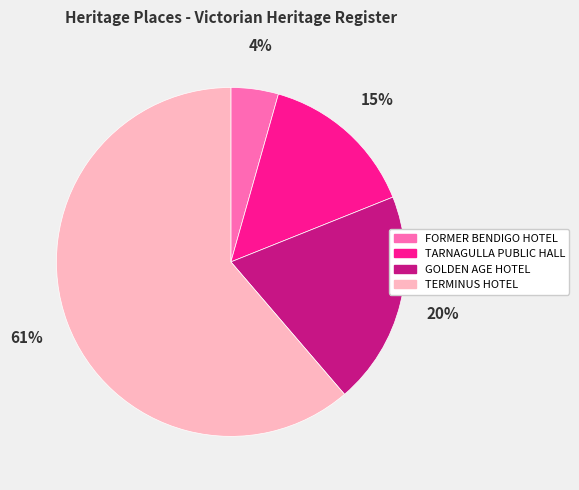

Which has a higher value, GOLDEN AGE HOTEL or TARNAGULLA PUBLIC HALL?

GOLDEN AGE HOTEL